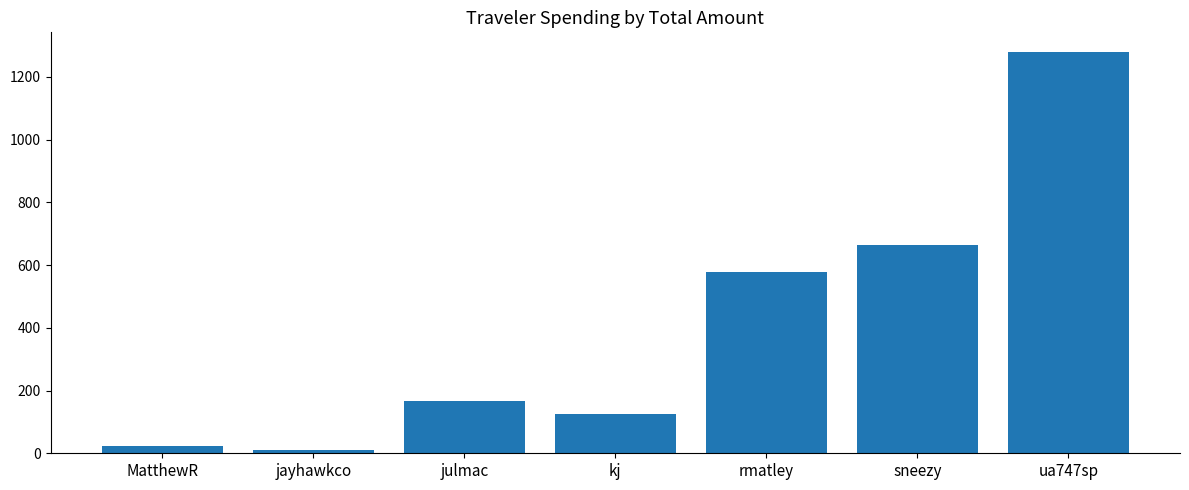

Are the bars horizontal?

No